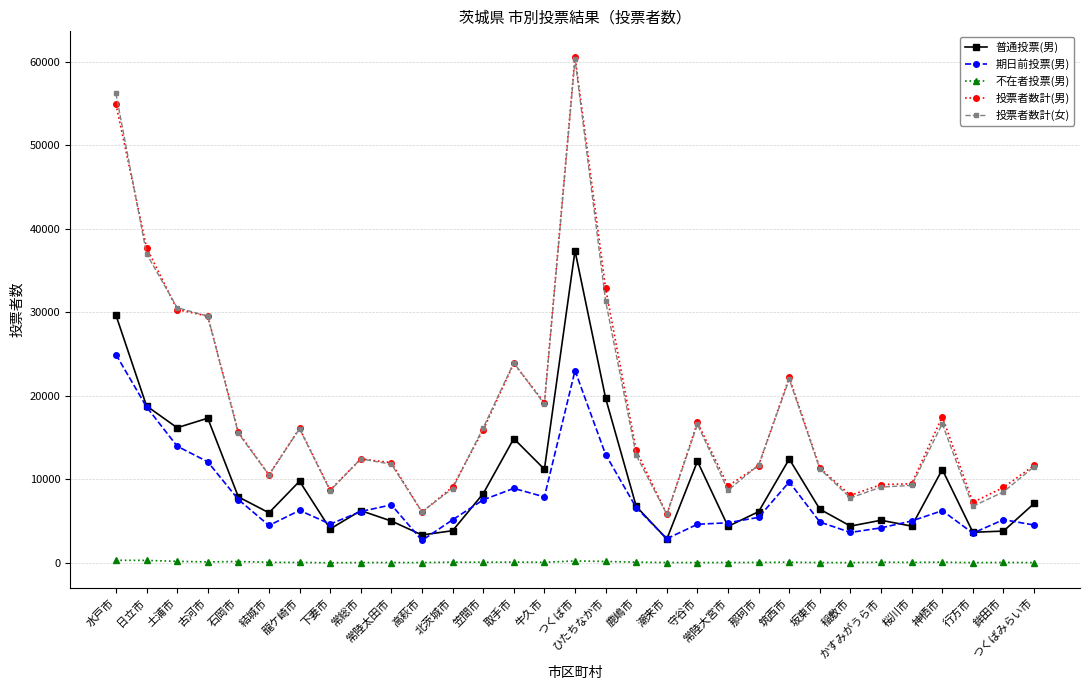

True or false: 普通投票(男) has more than 1 points higher than both neighbors.

True